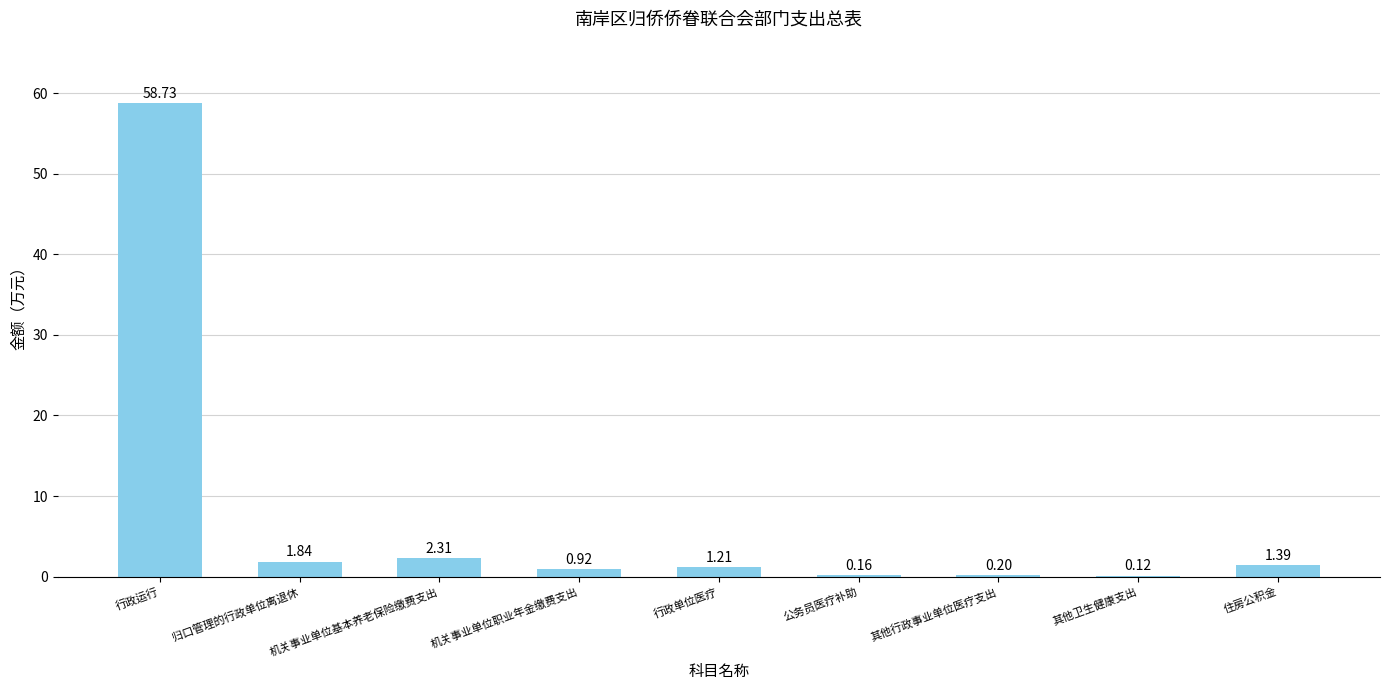

At which category does the chart reach its peak across all series?

行政运行